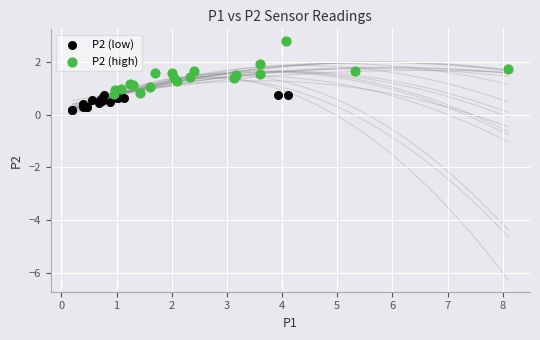

What are all the series names shown in the legend?

P2 (low), P2 (high)